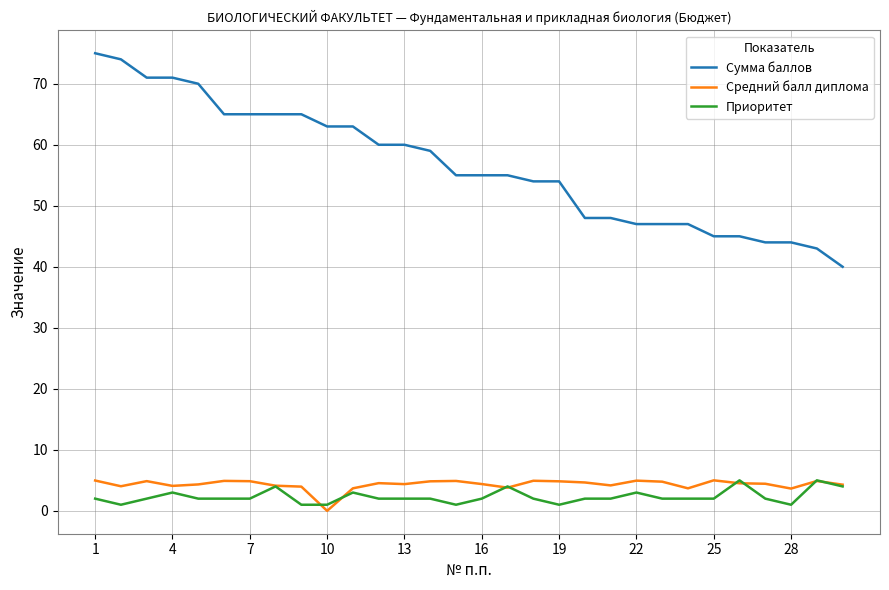

Which series has the largest range (max minus min)?

Сумма баллов